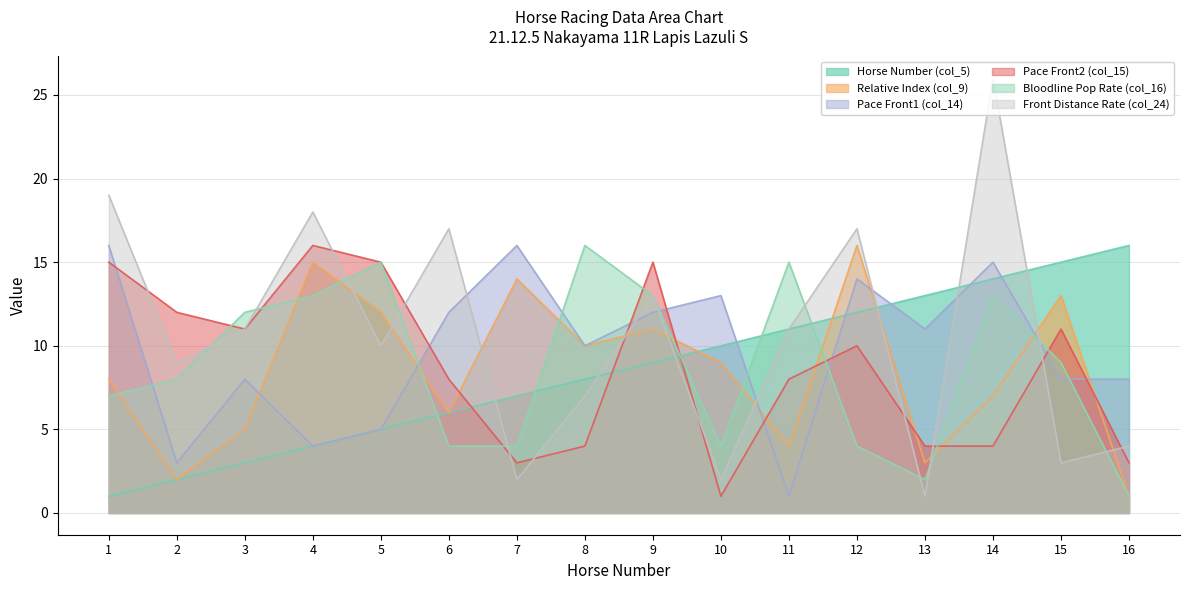

Is it true that Relative Index (col_9) equals 16 at 12?

True